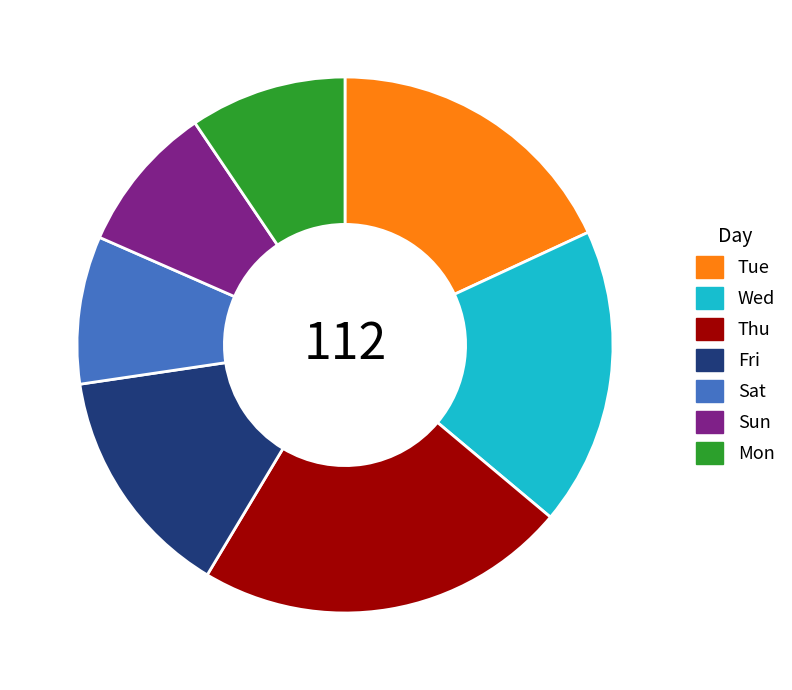

What is the largest slice in the pie chart?

Thu